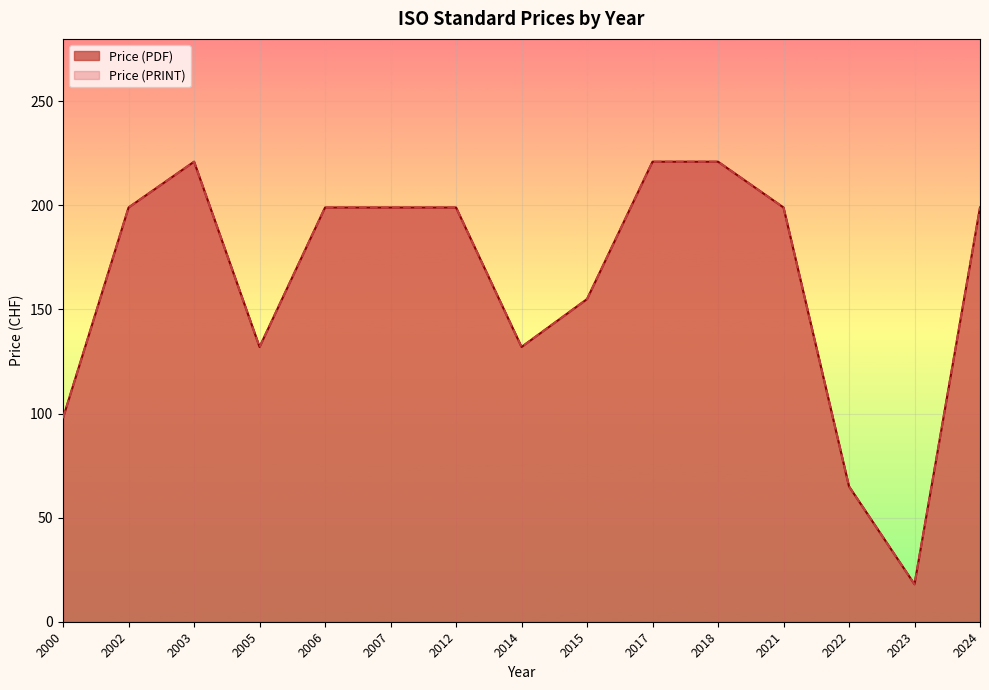

Count the number of data series in this chart.

2